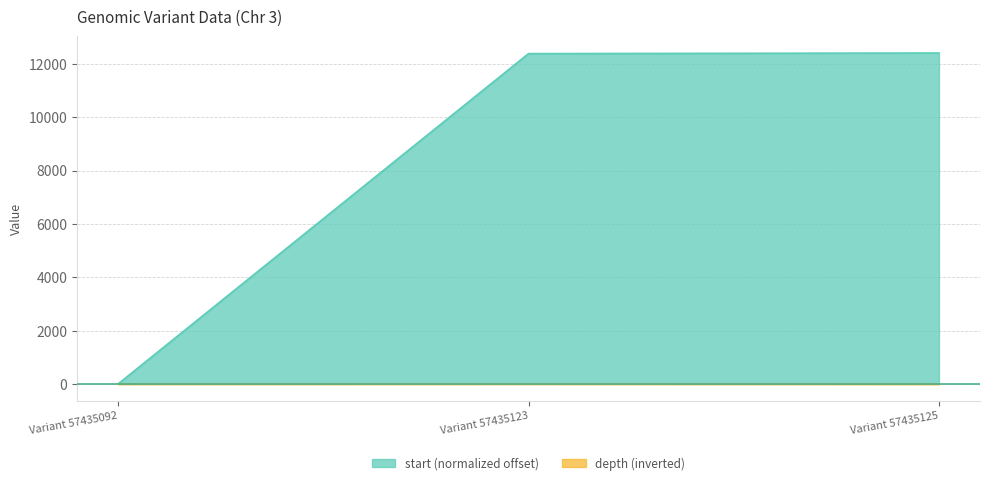

Reading right to left, what are all the values shown in this chart?

start: Variant 57435125=12406	Variant 57435123=12383	Variant 57435092=0
depth: Variant 57435125=-10	Variant 57435123=-6	Variant 57435092=-9